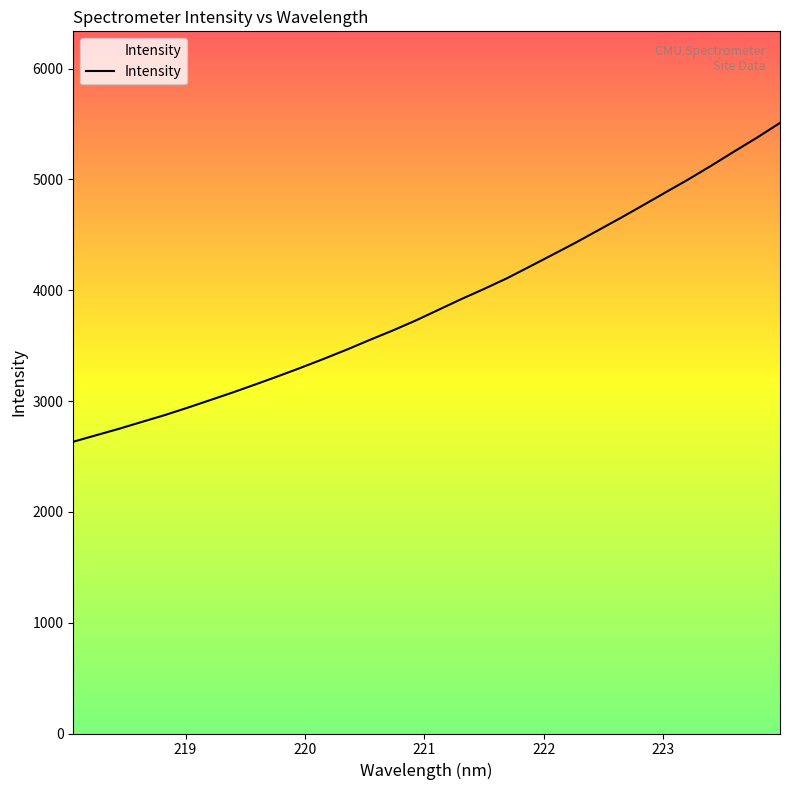

How many data points are above 3822?

16